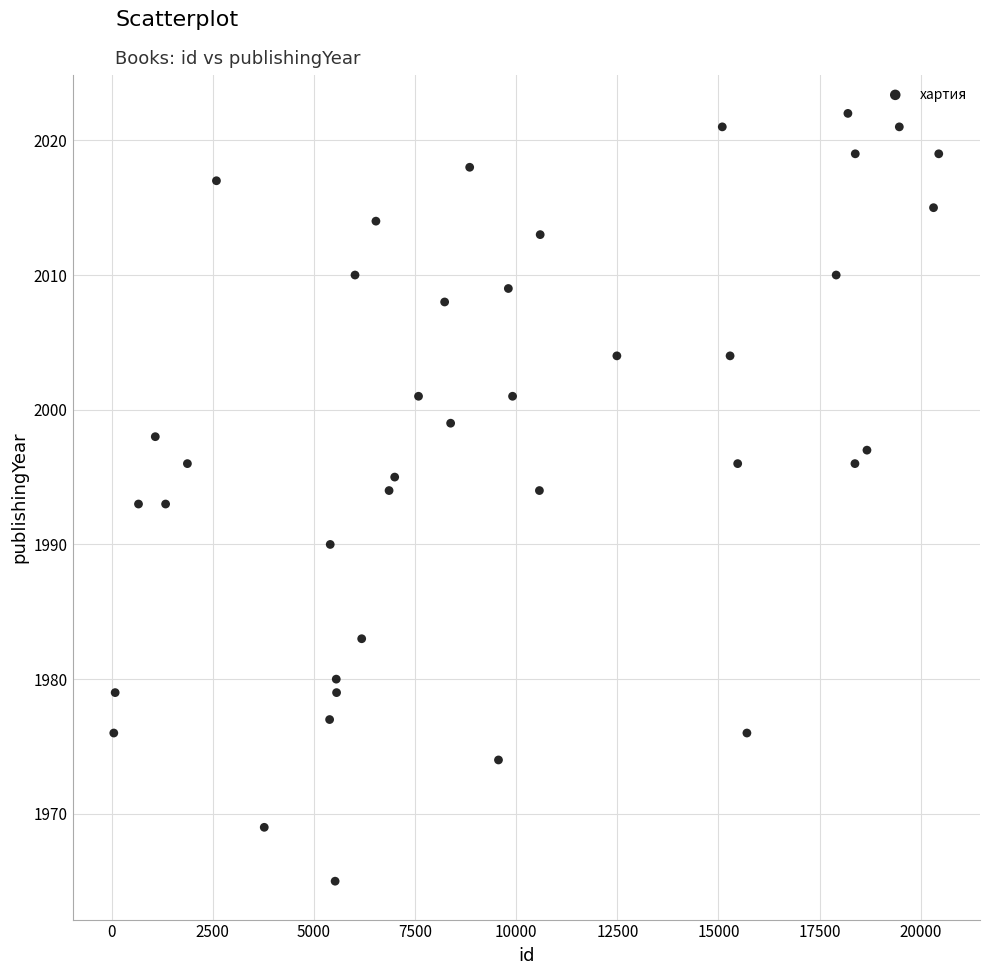

What is the range of X values (max minus min)?

20396